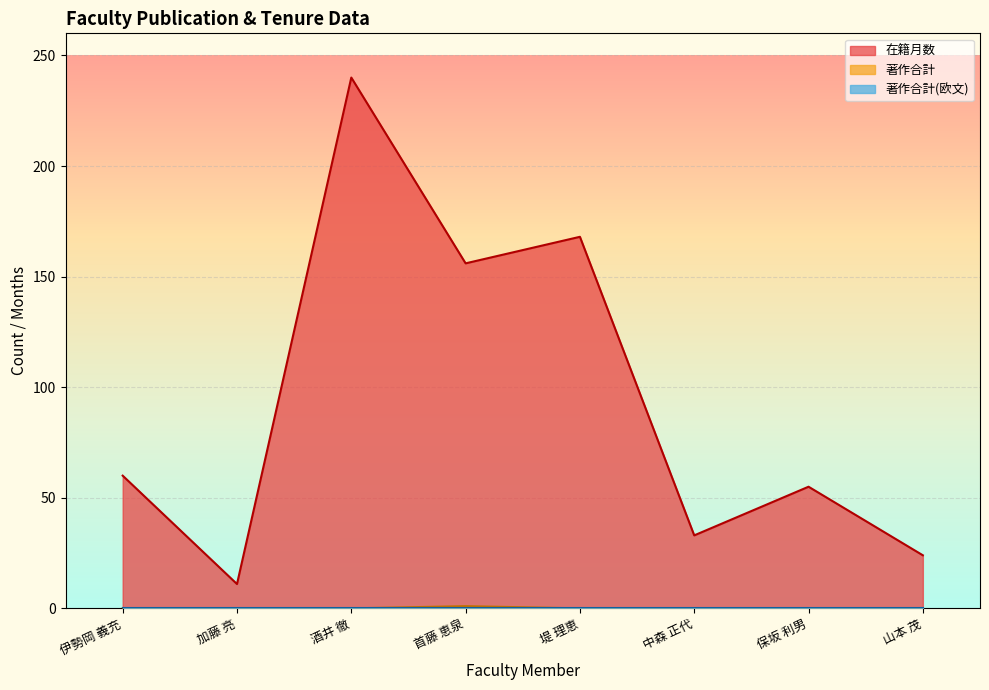

True or false: 在籍月数 has a value of 42 at 山本 茂.

False